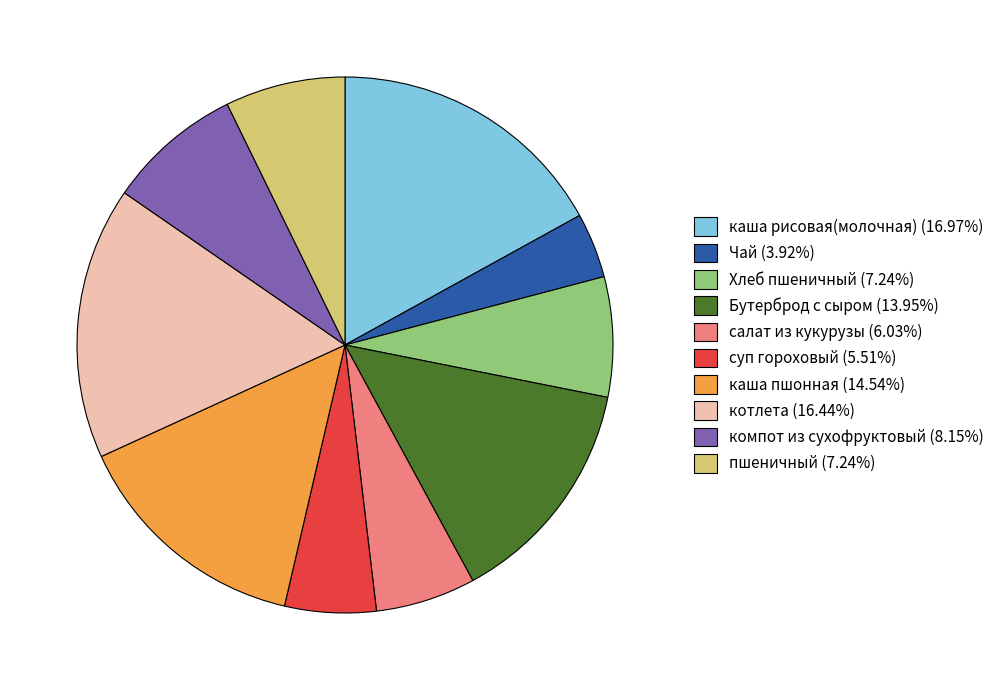

Approximately how many times larger is the value at котлета compared to каша пшонная?

1.1